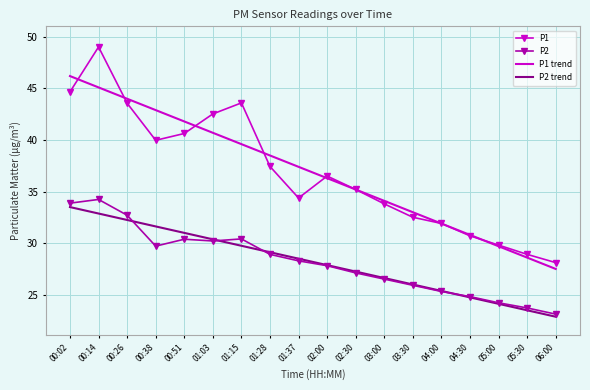

Which series has the largest range (max minus min)?

P1